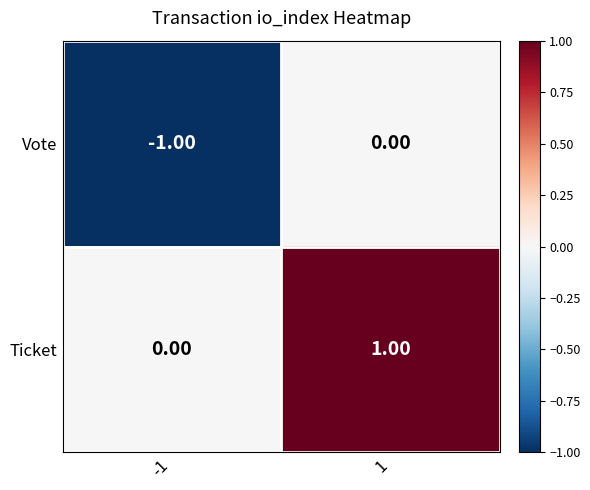

Which series has the largest total across all categories?

Ticket